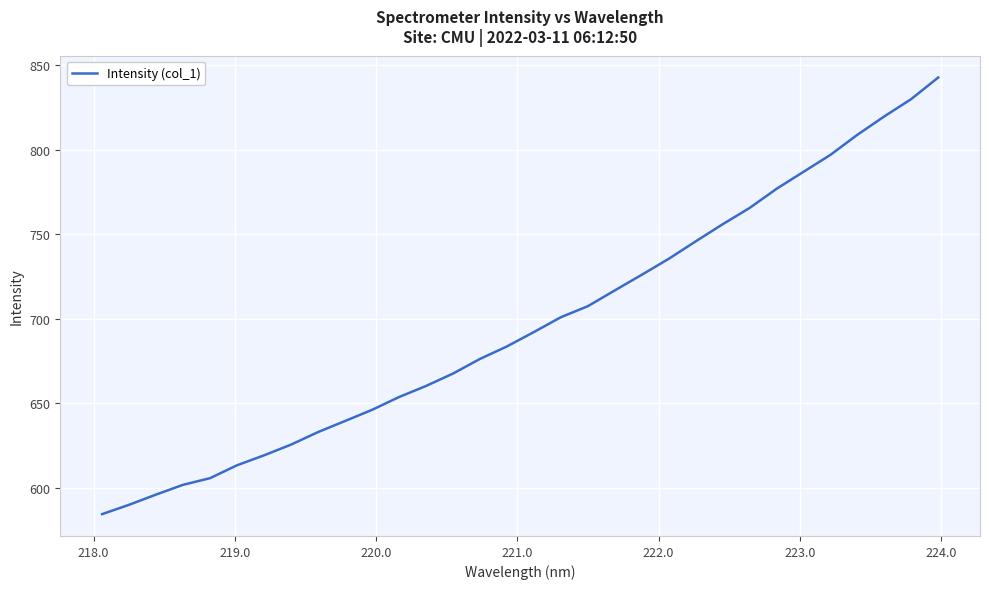

What is the greatest value displayed?

842.7